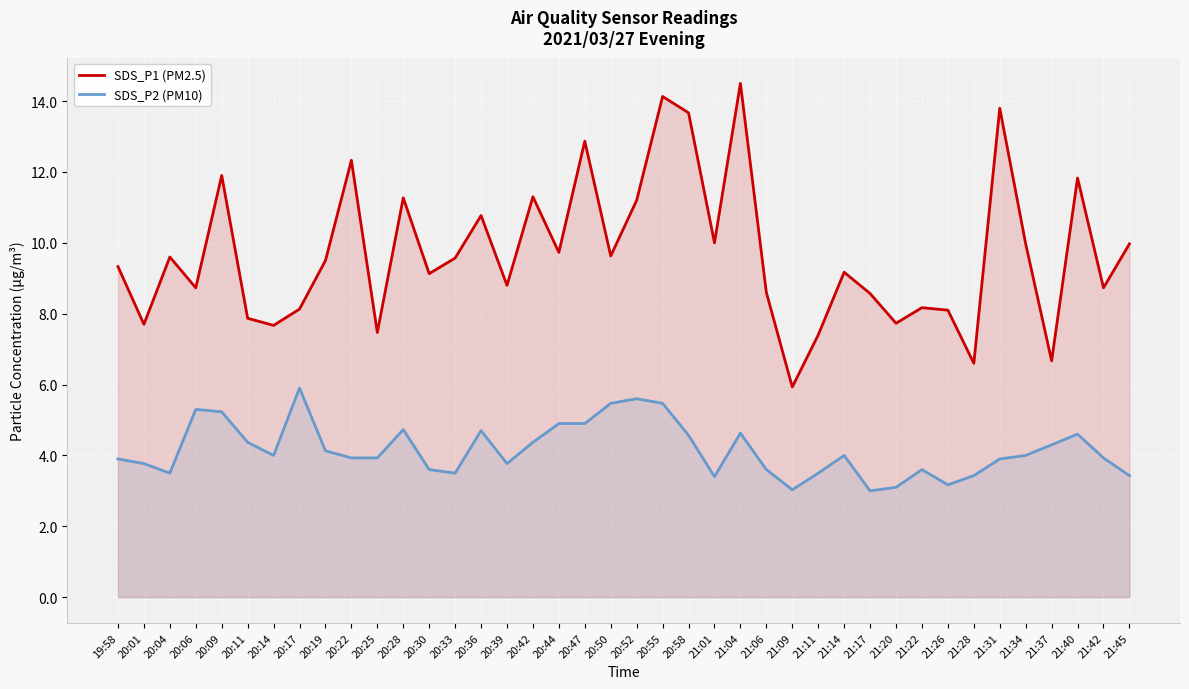

How many lines are shown in the chart?

2